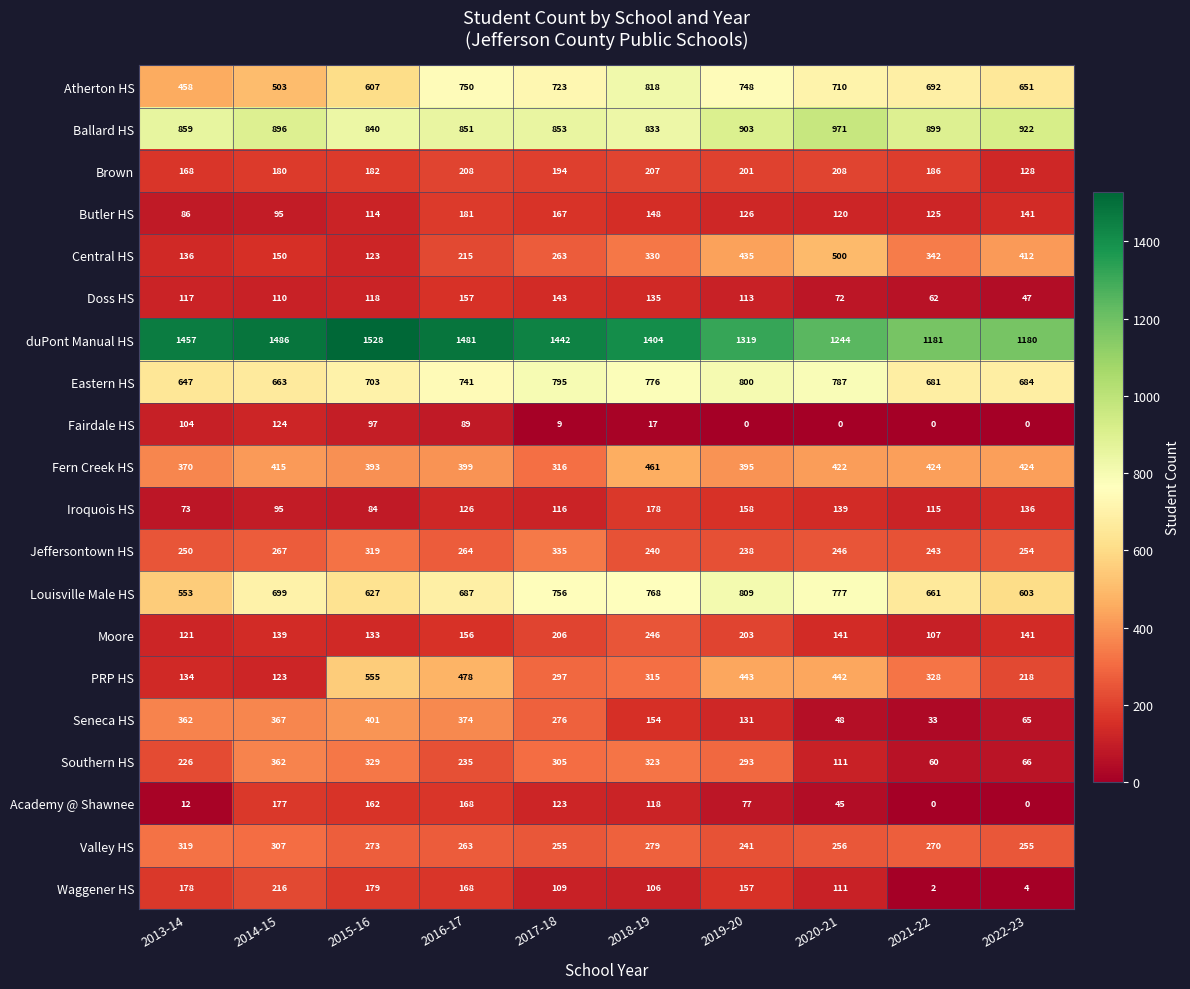

At how many categories does at least one series exceed 538?

10